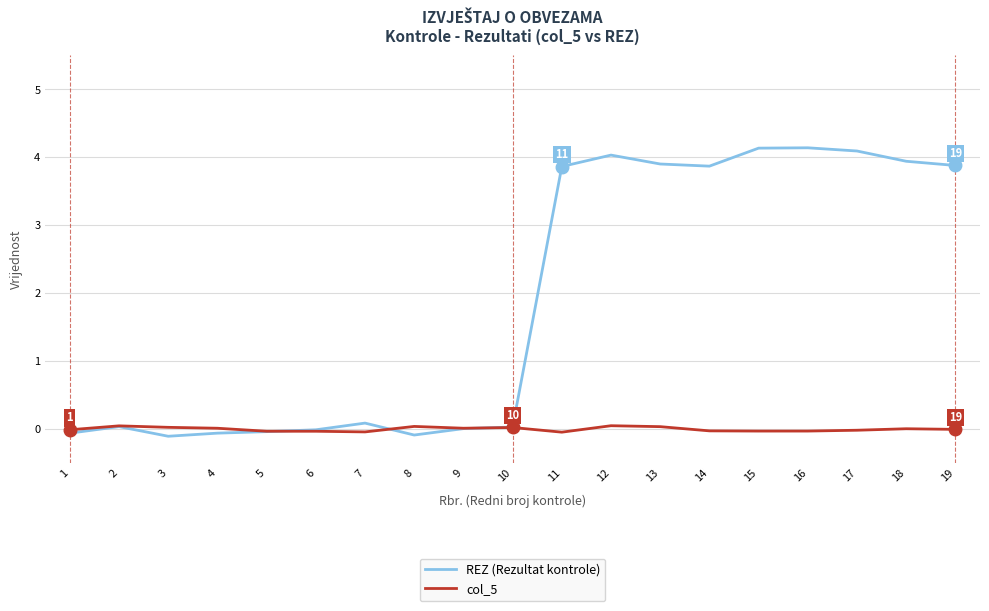

What is the total value across all series at 1?

-0.1